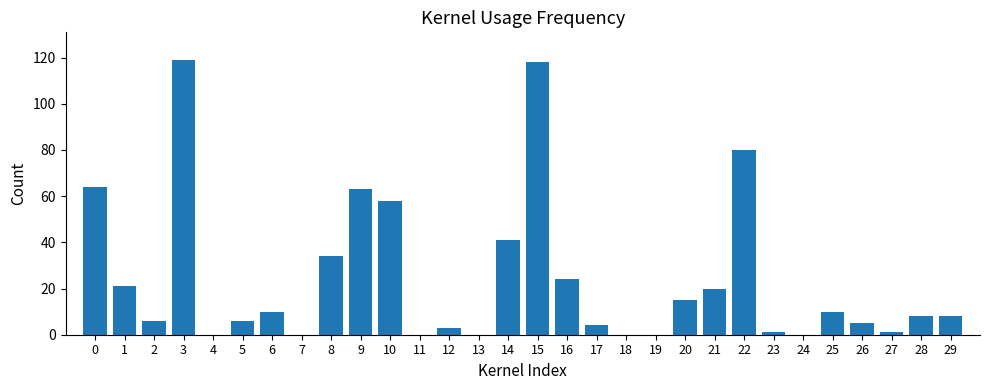

Reading left to right, what are all the values shown in this chart?

64	21	6	119	0	6	10	0	34	63	58	0	3	0	41	118	24	4	0	0	15	20	80	1	0	10	5	1	8	8